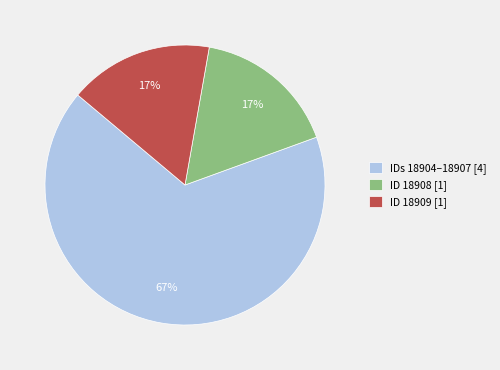

Do ID 18908 [1] and IDs 18904–18907 [4] together represent more than half of the pie?

Yes